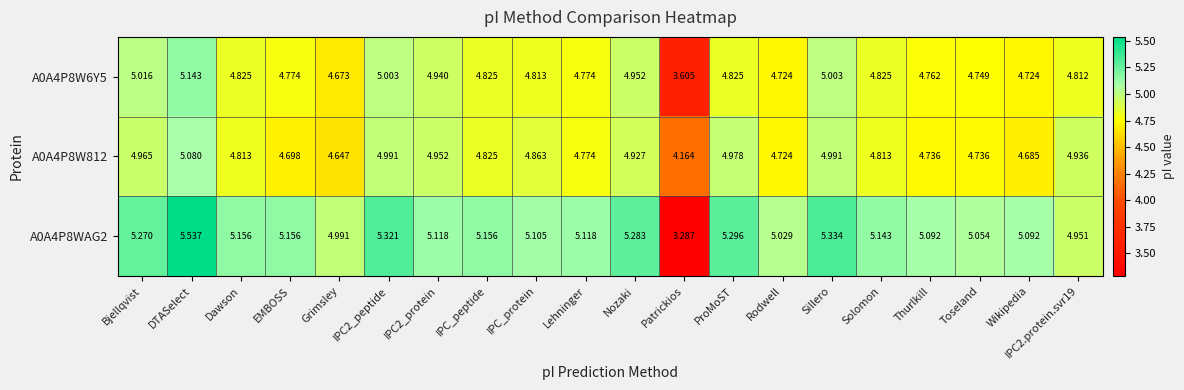

Which series has the widest spread of values?

A0A4P8WAG2